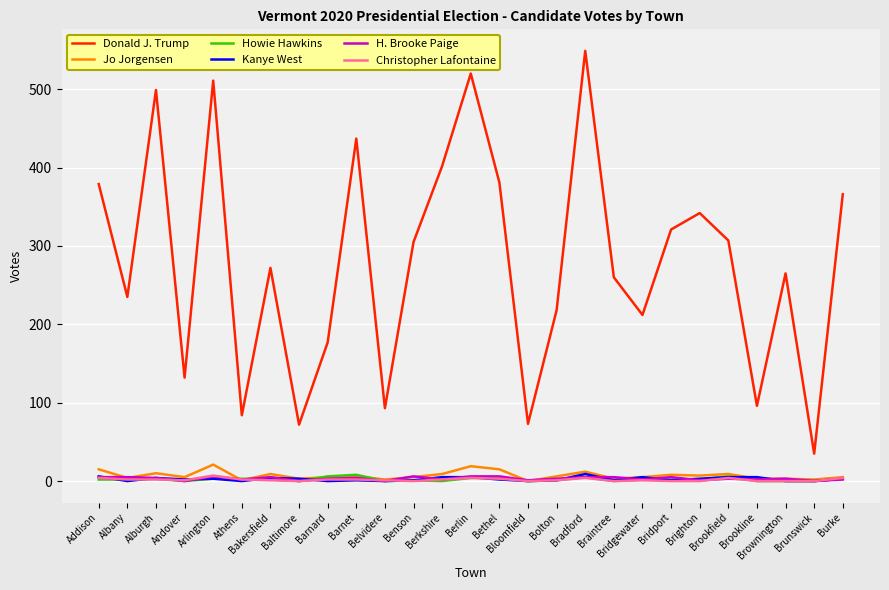

What is the approximate value of Donald J. Trump at Bridport?

321